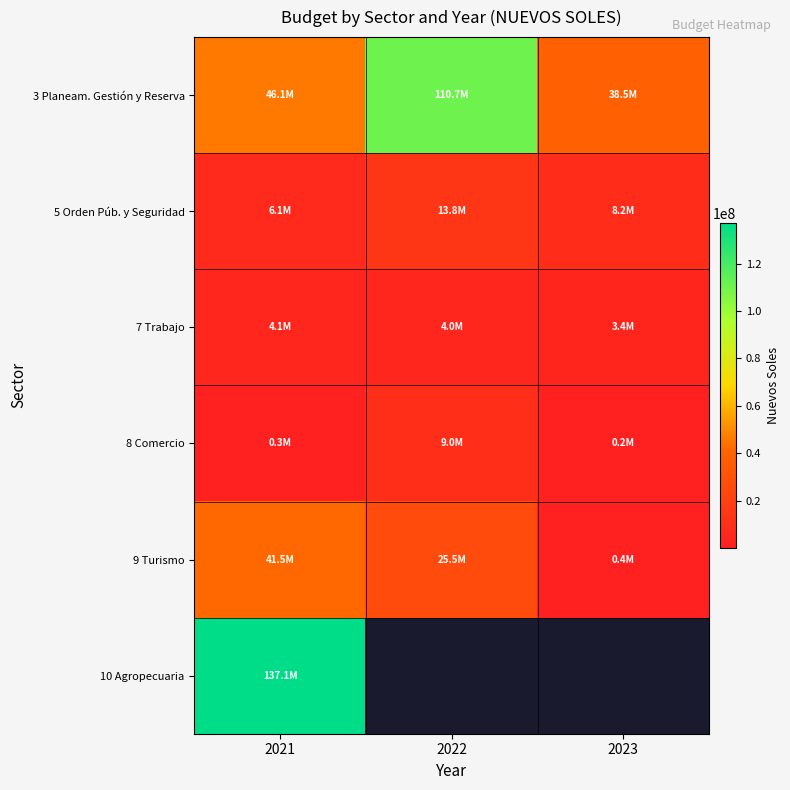

List the series in order of their peak value, lowest first.

7 Trabajo, 8 Comercio, 5 Orden Púb. y Seguridad, 9 Turismo, 3 Planeam. Gestión y Reserva, 10 Agropecuaria